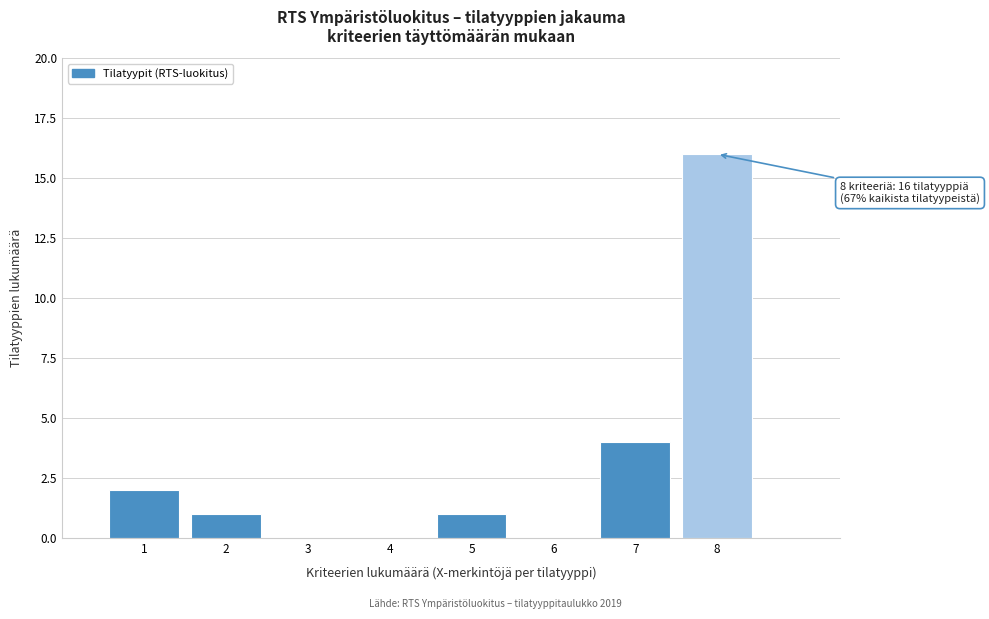

Reading left to right, transcribe all the data shown in this chart.

1=2	2=1	3=0	4=0	5=1	6=0	7=4	8=16